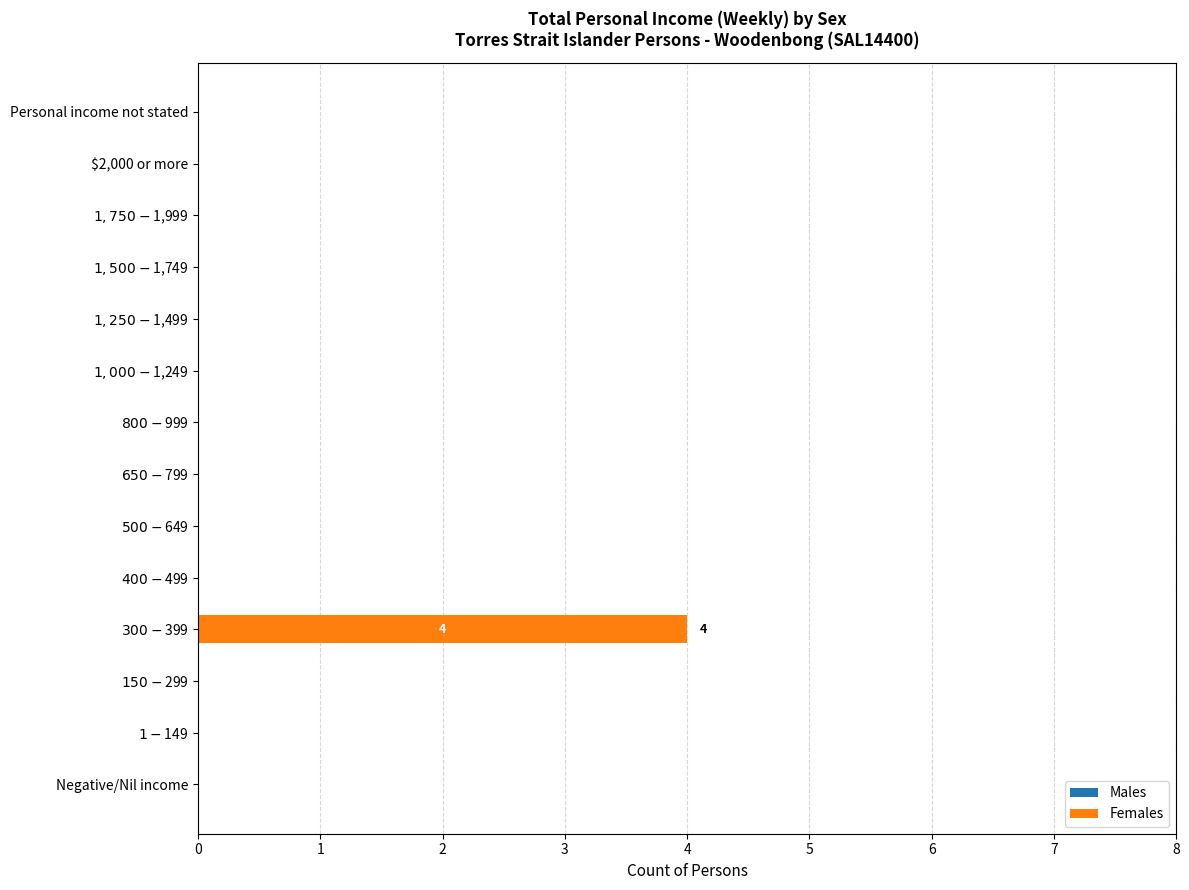

What is the greatest value displayed?

4